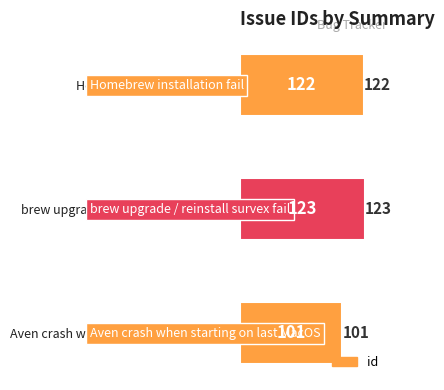

The chart shows a value of 122 at Homebrew installation fail. True or false?

True